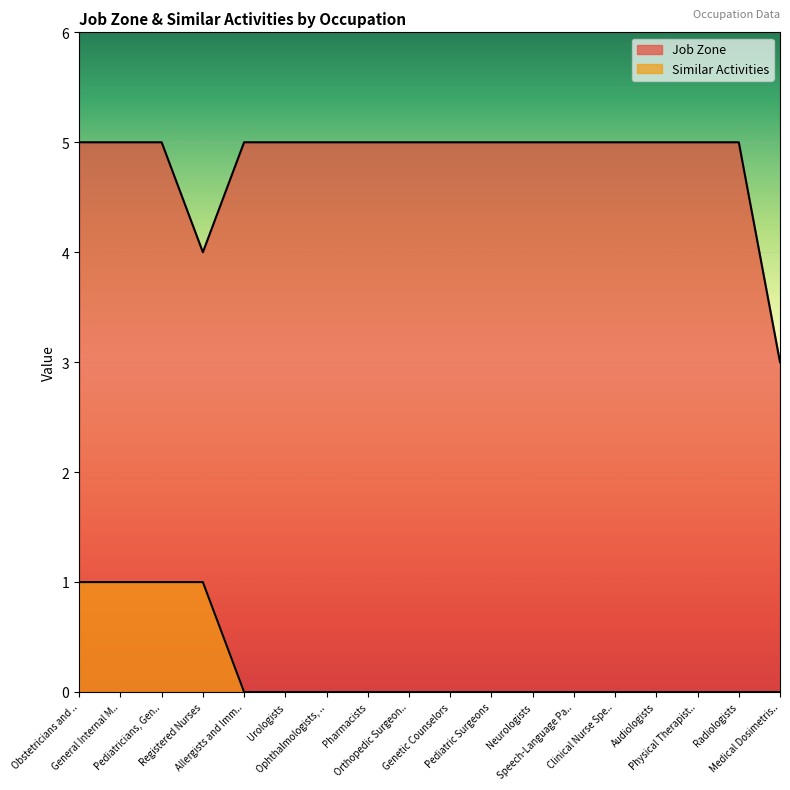

Rank the series by their average value, from highest to lowest.

Job Zone, Similar Activities